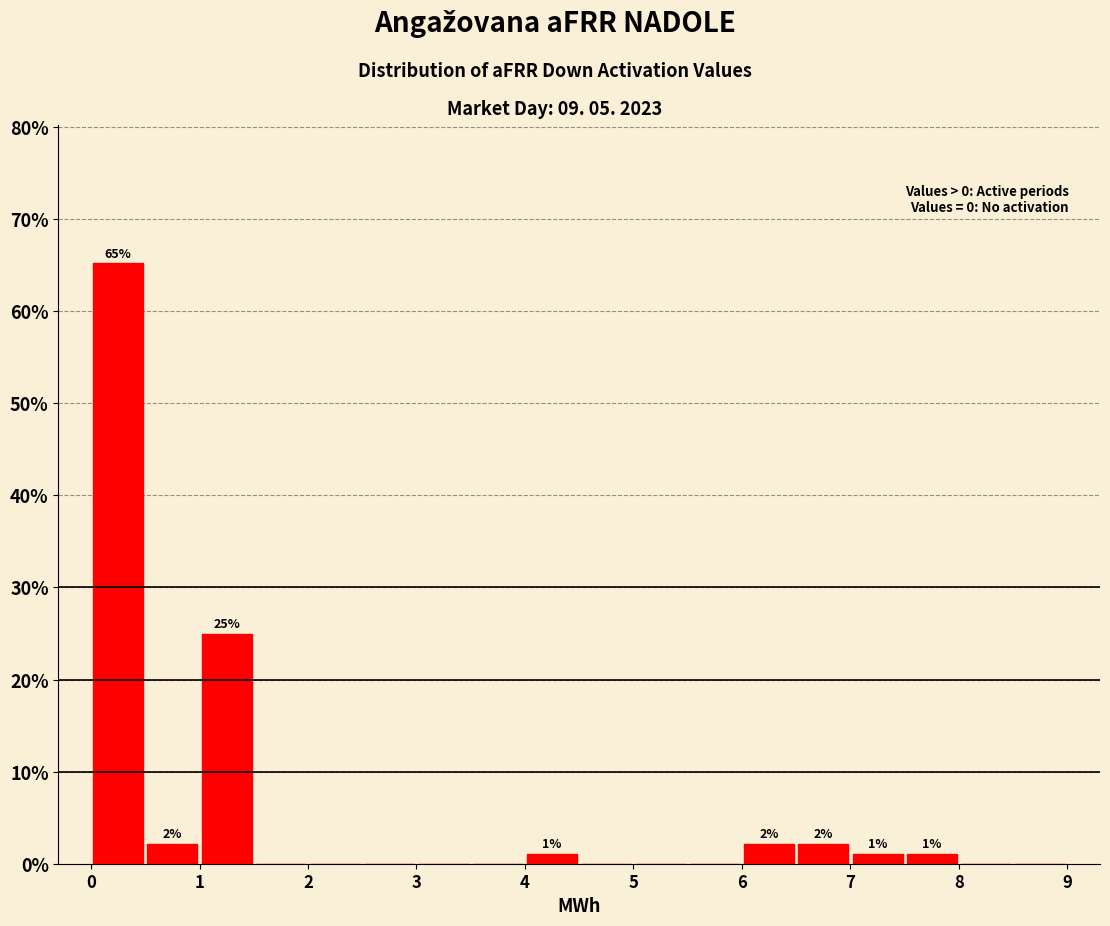

Over which range of the x-axis is the bar tallest?

0.0 to 0.5